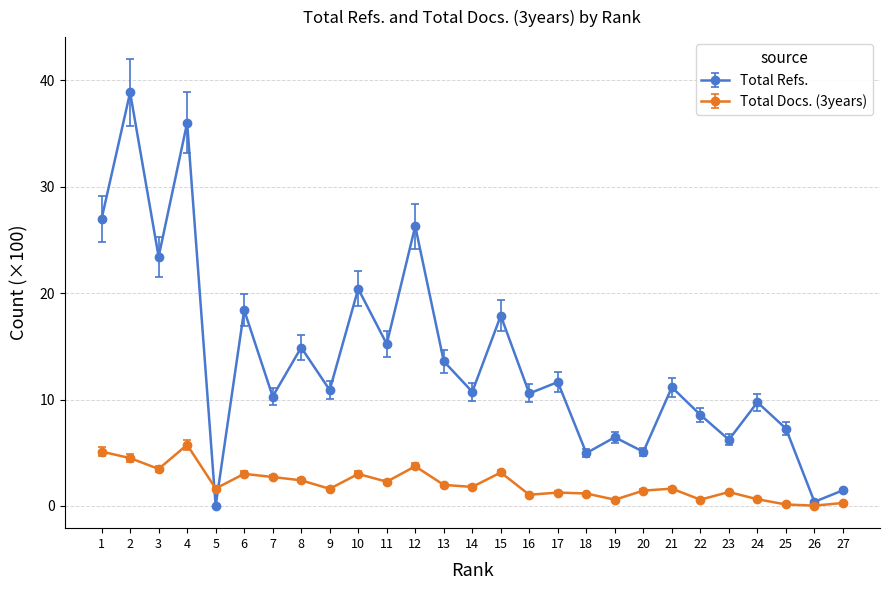

Which category has the highest value in the Total Docs. (3years) series?

4